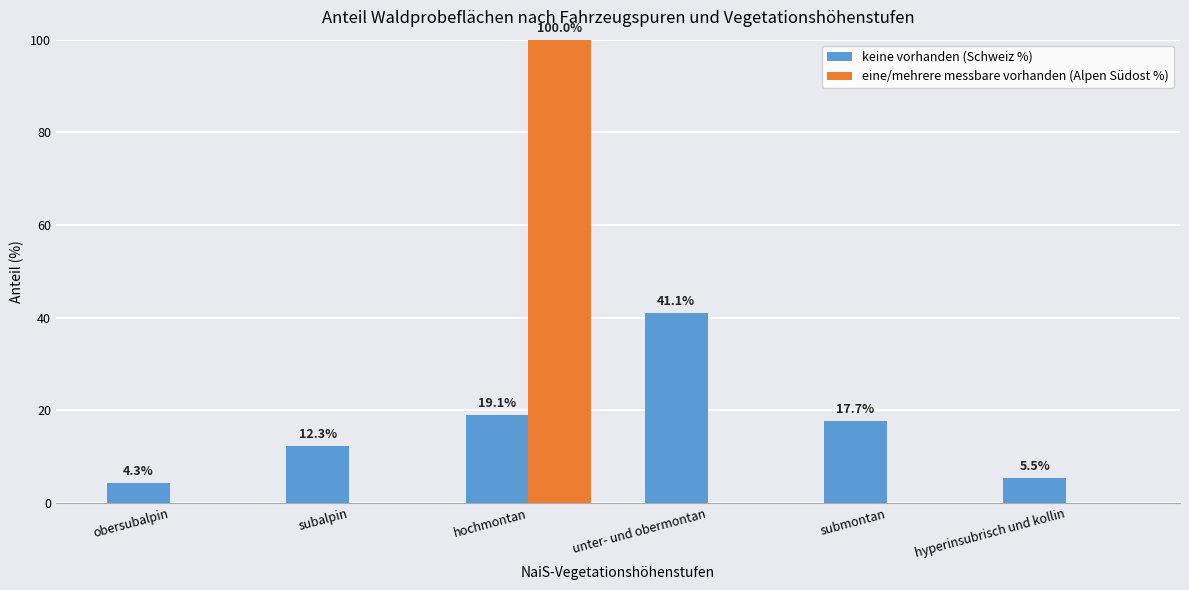

What is the maximum value for eine/mehrere messbare vorhanden (Alpen Südost %)?

100.0